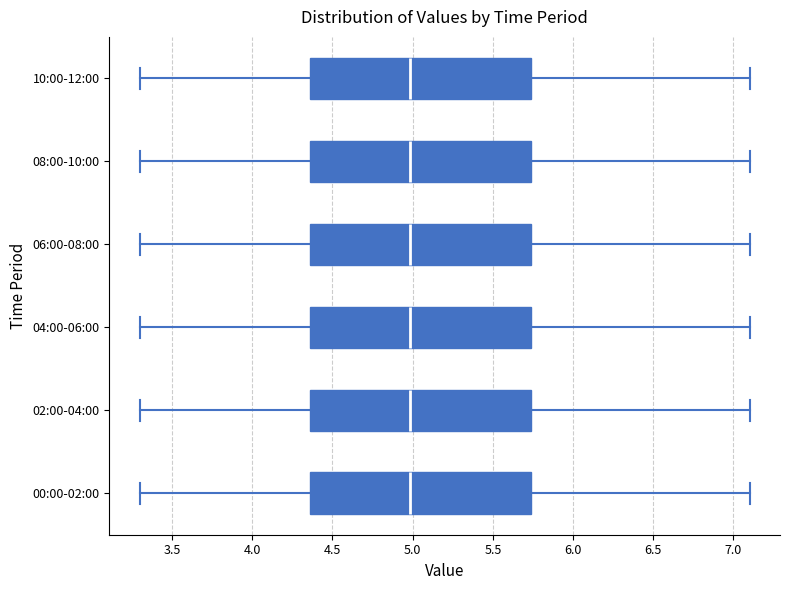

Reading bottom to top, read every box against the x-axis: the position of its median line, the range the box covers, and the ends of its whiskers. The values are not printed on the chart, so give them approximately, as read against the axis.

00:00-02:00: median 5.00, box 4.35 to 5.75, whiskers 3.30 to 7.10
02:00-04:00: median 5.00, box 4.35 to 5.75, whiskers 3.30 to 7.10
04:00-06:00: median 5.00, box 4.35 to 5.75, whiskers 3.30 to 7.10
06:00-08:00: median 5.00, box 4.35 to 5.75, whiskers 3.30 to 7.10
08:00-10:00: median 5.00, box 4.35 to 5.75, whiskers 3.30 to 7.10
10:00-12:00: median 5.00, box 4.35 to 5.75, whiskers 3.30 to 7.10